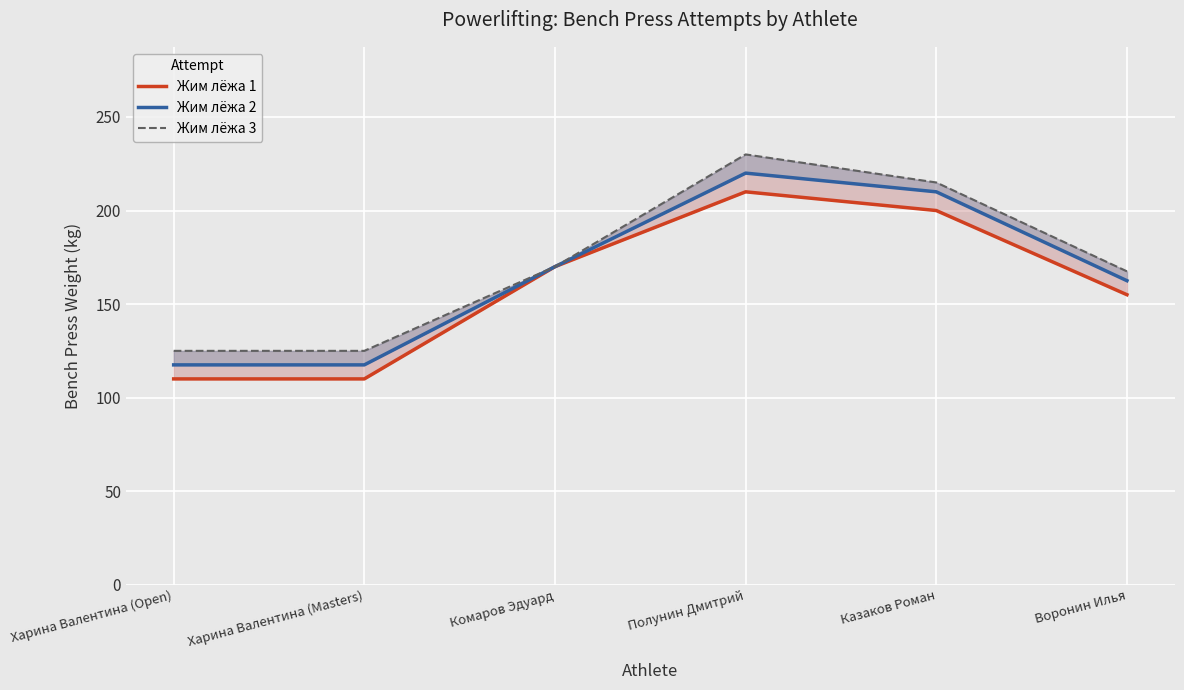

What is the maximum value shown in the chart?

230.0